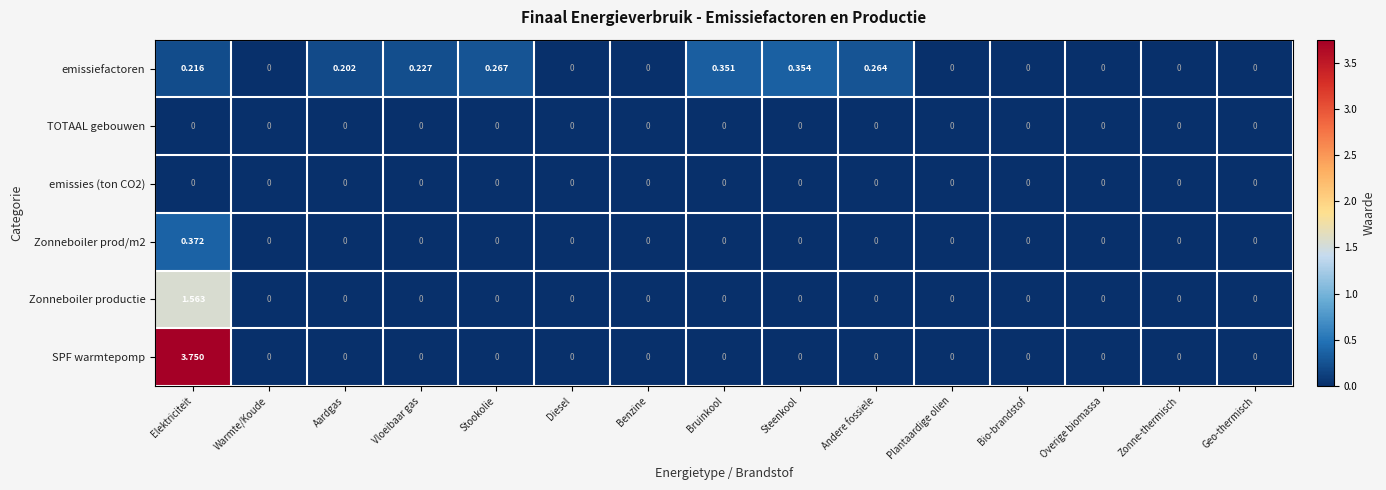

Is the value of emissiefactoren at Andere fossiele greater than the value of emissies (ton CO2) at Aardgas?

Yes